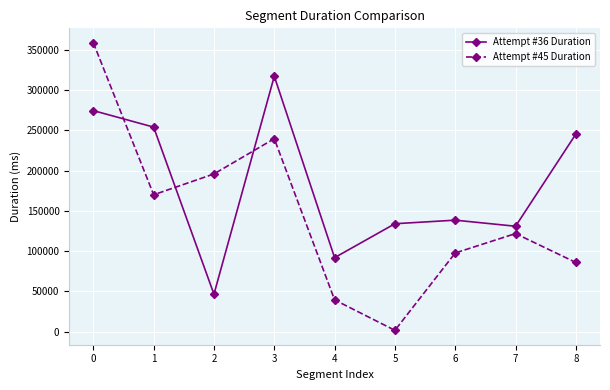

Which series ends up on top after the final intersection of Attempt #45 Duration and Attempt #36 Duration?

Attempt #36 Duration